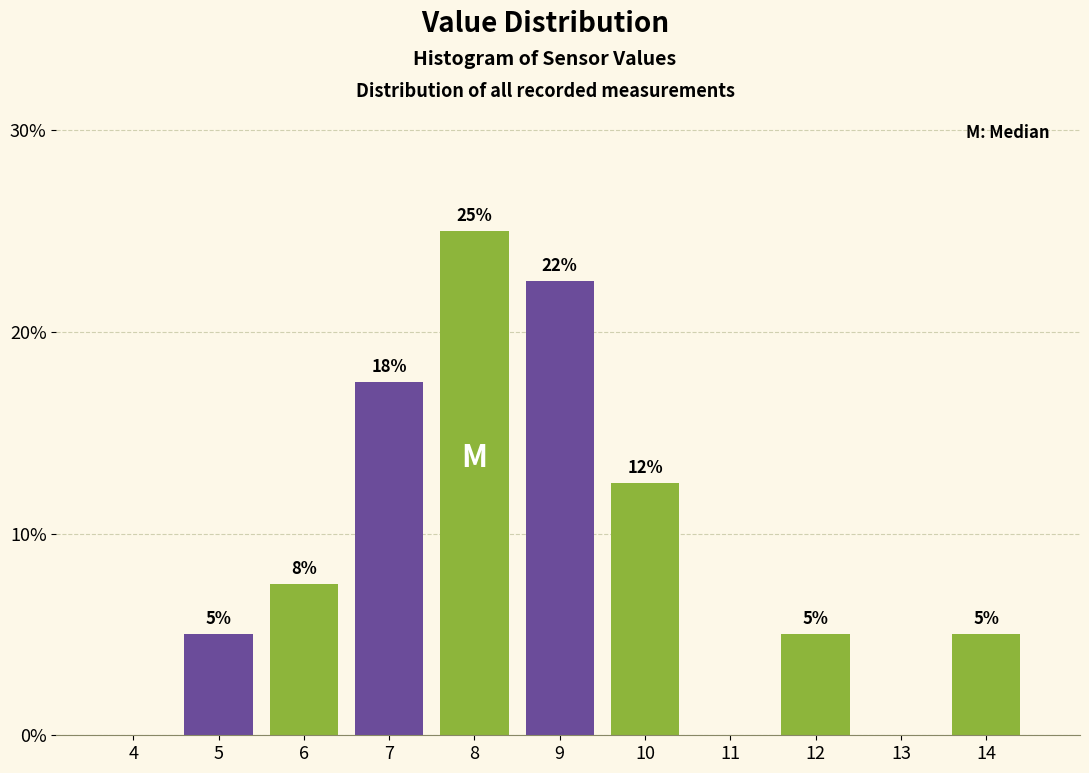

Read the value at 7.

17.5